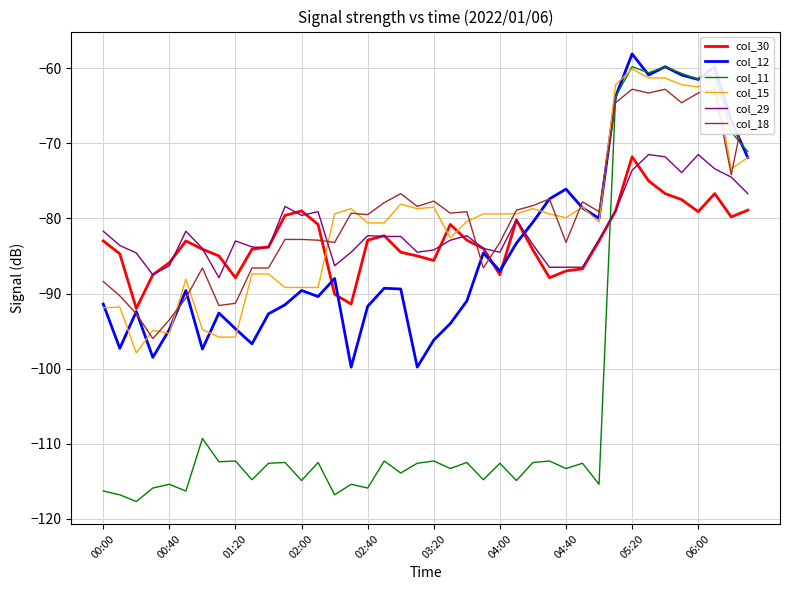

After their last crossing, which series has the higher values: col_15 or col_12?

col_12